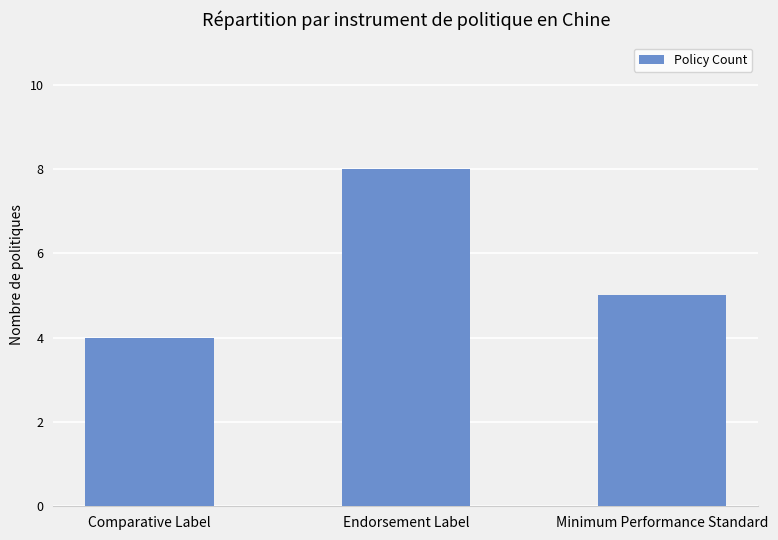

Where is the data nearest to the value 6?

Minimum Performance Standard